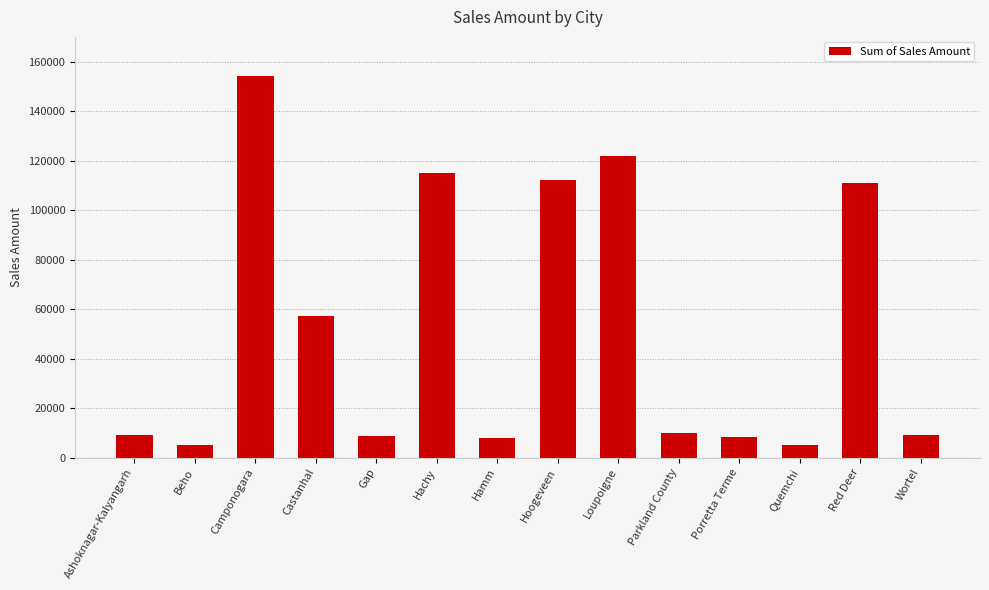

How many values are below 9910?

7